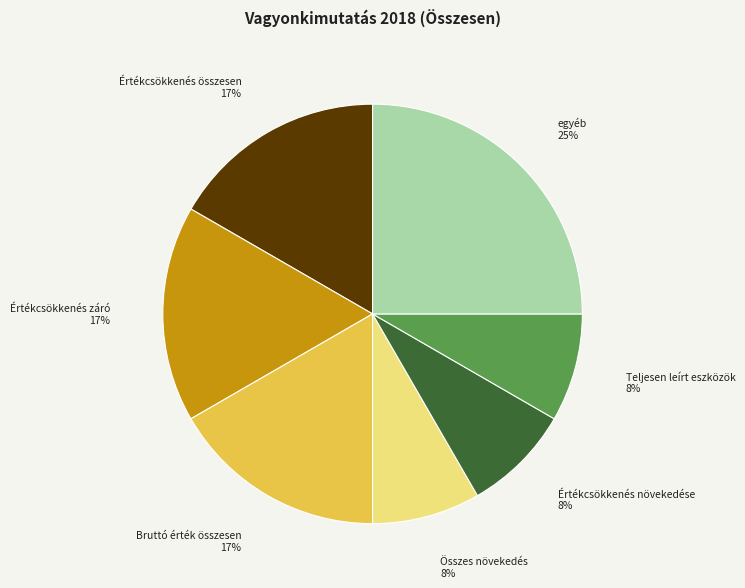

What percentage is the Értékcsökkenés összesen slice, to the nearest percent?

17%